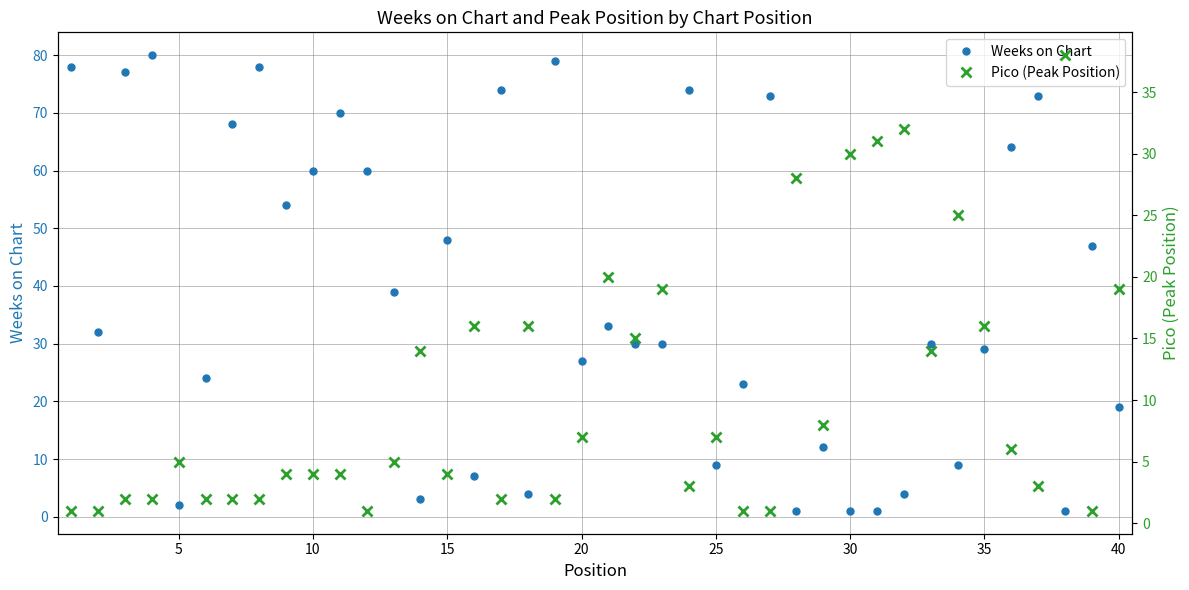

Rank the series by their average value, from lowest to highest.

Pico (Peak Position), Weeks on Chart